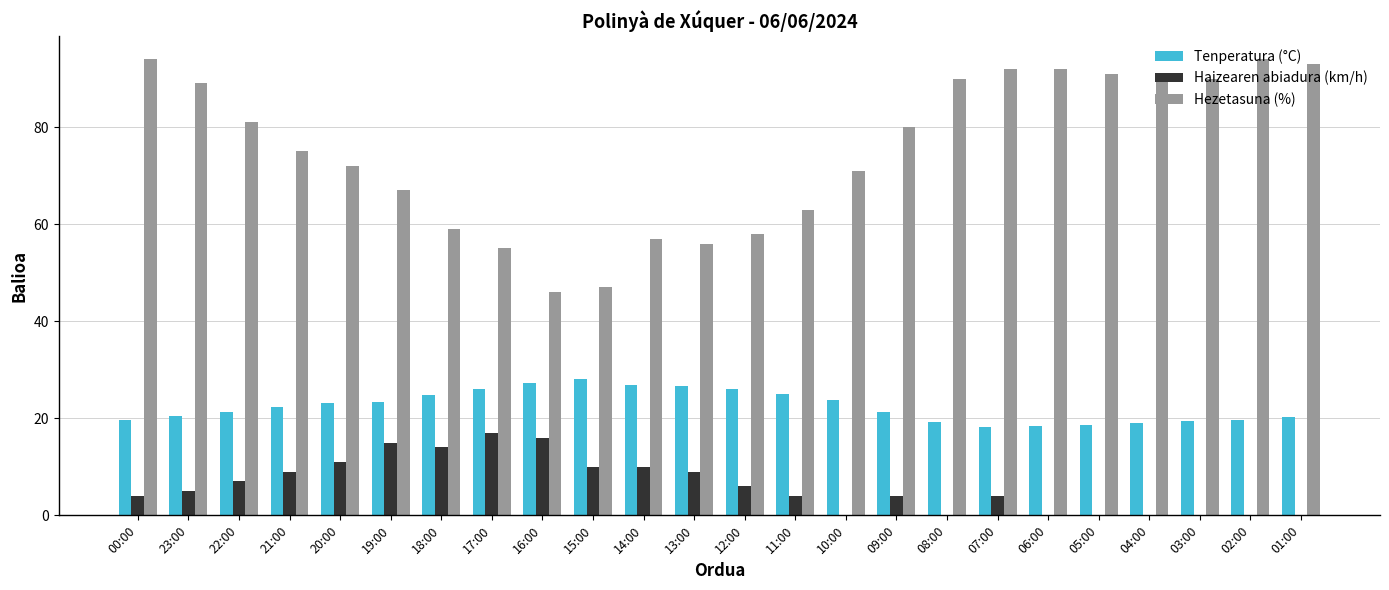

What is the maximum value for Hezetasuna (%)?

94.0